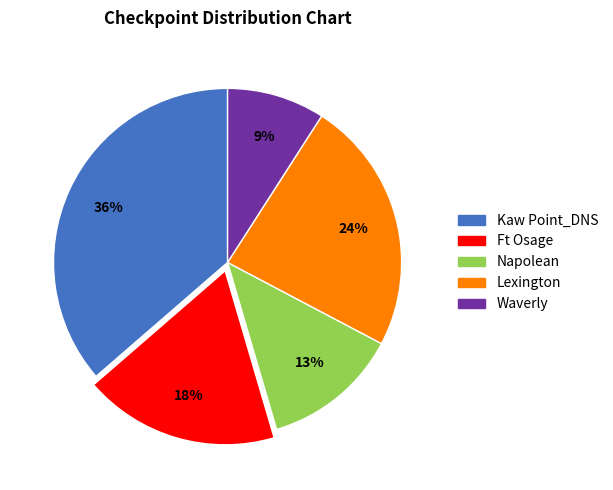

Rank the categories by value from highest to lowest.

Kaw Point_DNS, Lexington, Ft Osage, Napolean, Waverly